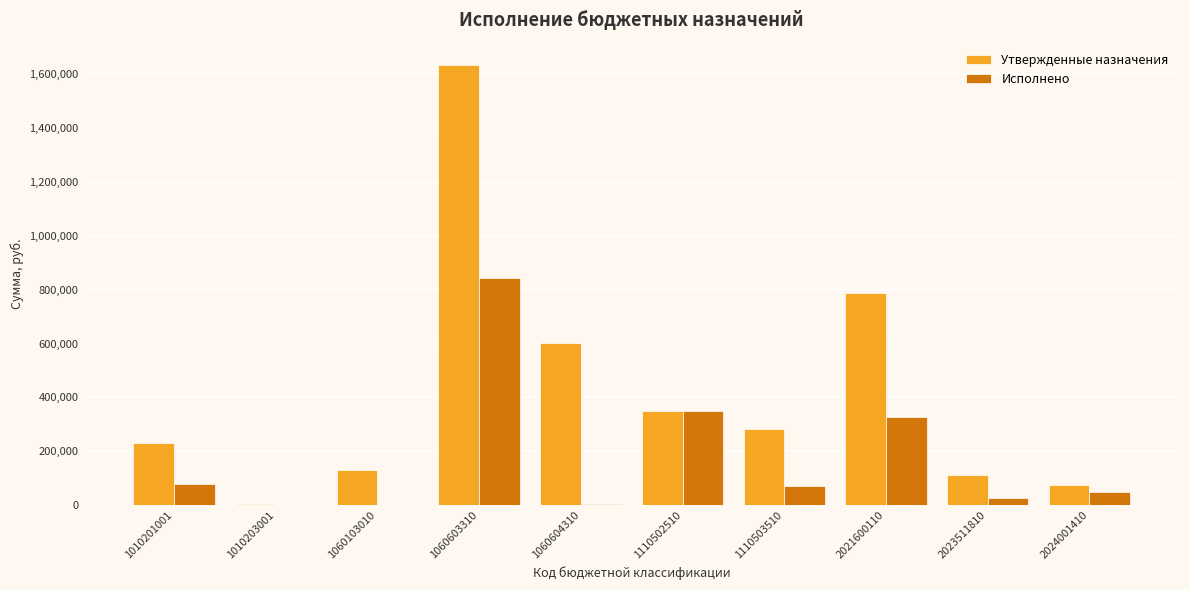

How many data points in Исполнено are above 70485?

5